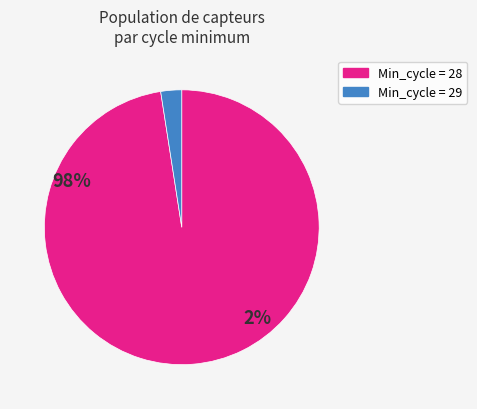

Is there any slice that represents more than half of the pie?

Yes